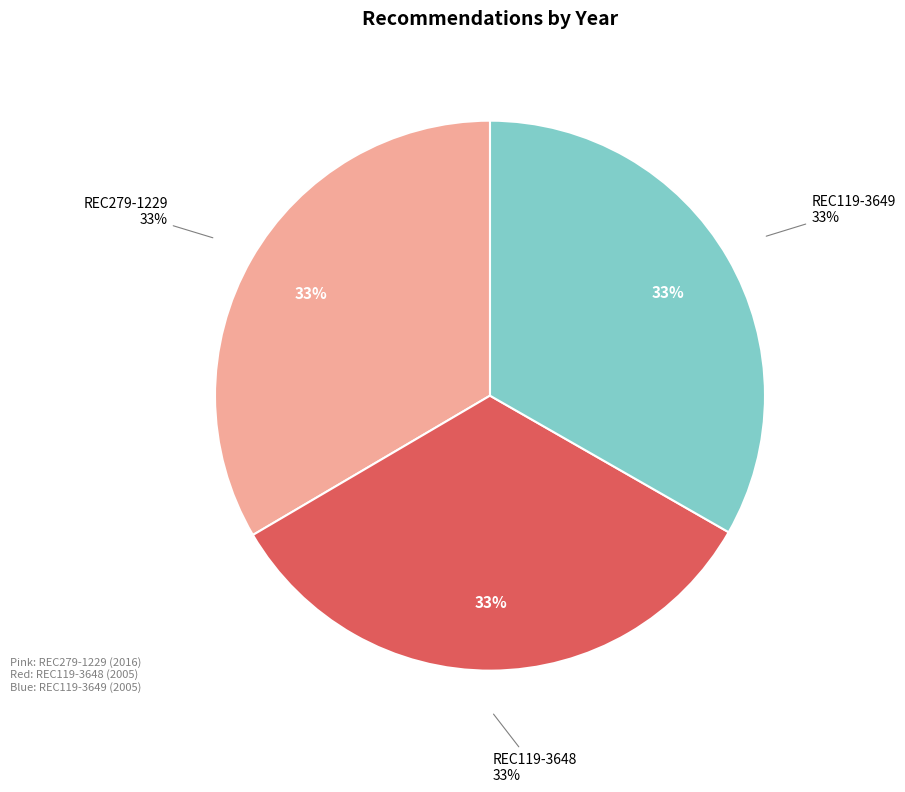

To the nearest percent, what is the combined percentage of REC119-3648 and REC119-3649?

67%